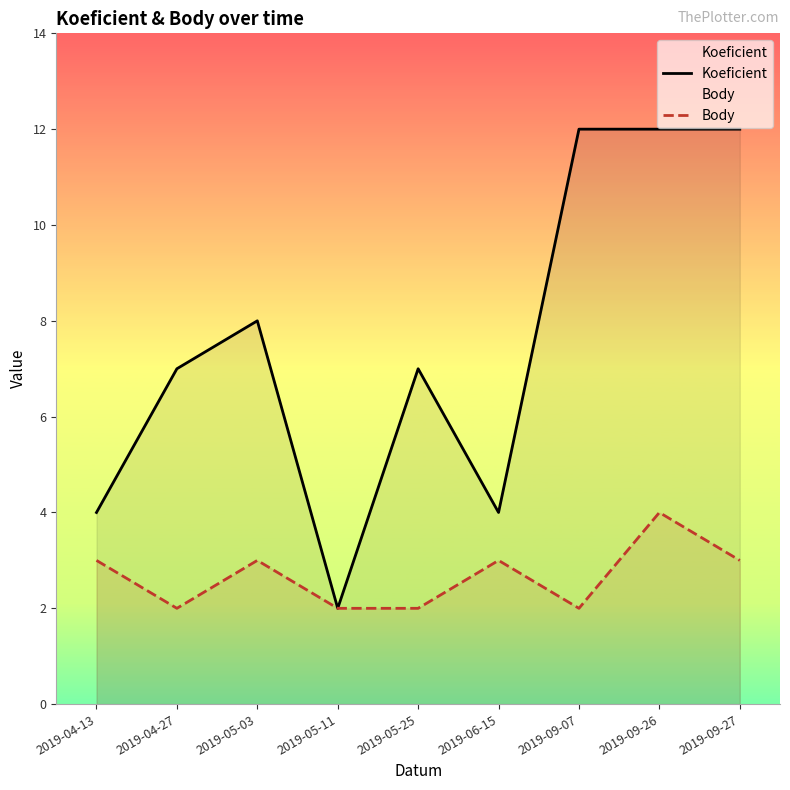

Which category has the highest value in the Koeficient series?

2019-09-07